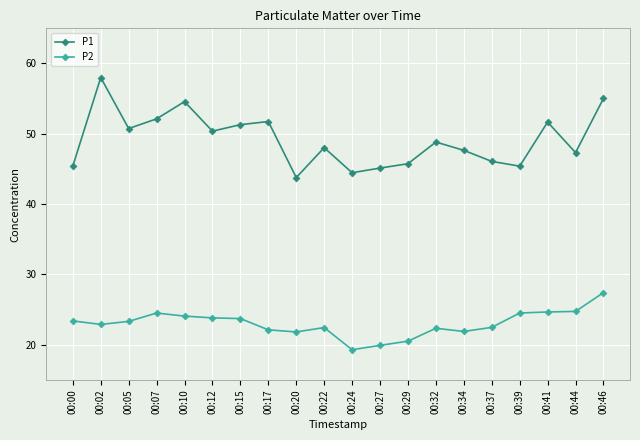

Between 00:05 and 00:07, which series saw the biggest shift?

P1